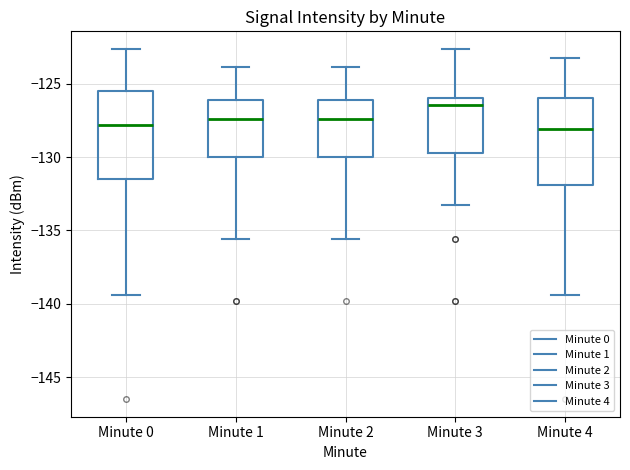

Reading left to right, read every box against the y-axis: the position of its median line, the range the box covers, and the ends of its whiskers. The values are not printed on the chart, so give them approximately, as read against the axis.

Minute 0: median -128.0, box -131.5 to -125.5, whiskers -139.5 to -122.5
Minute 1: median -127.5, box -130.0 to -126.0, whiskers -135.5 to -124.0
Minute 2: median -127.5, box -130.0 to -126.0, whiskers -135.5 to -124.0
Minute 3: median -126.5, box -129.5 to -126.0, whiskers -133.0 to -122.5
Minute 4: median -128.0, box -132.0 to -126.0, whiskers -139.5 to -123.5